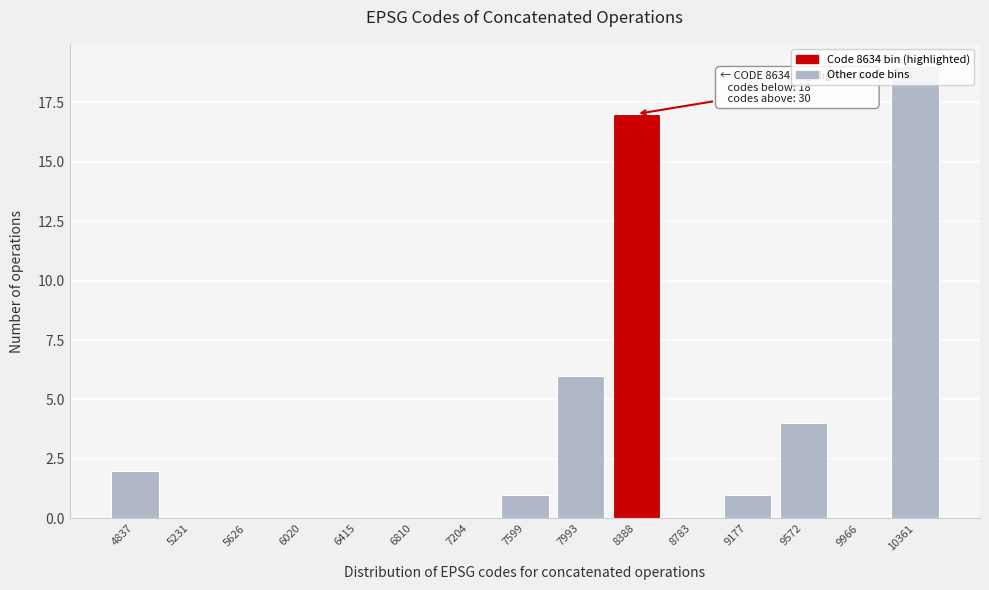

What is the change in value from 9177 to 10361?

+18